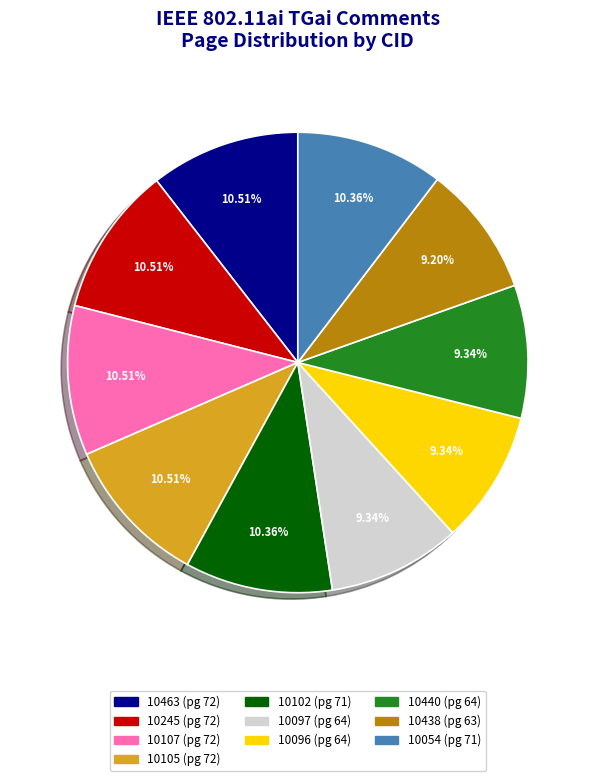

Does 10102 account for over 50% of the chart?

No